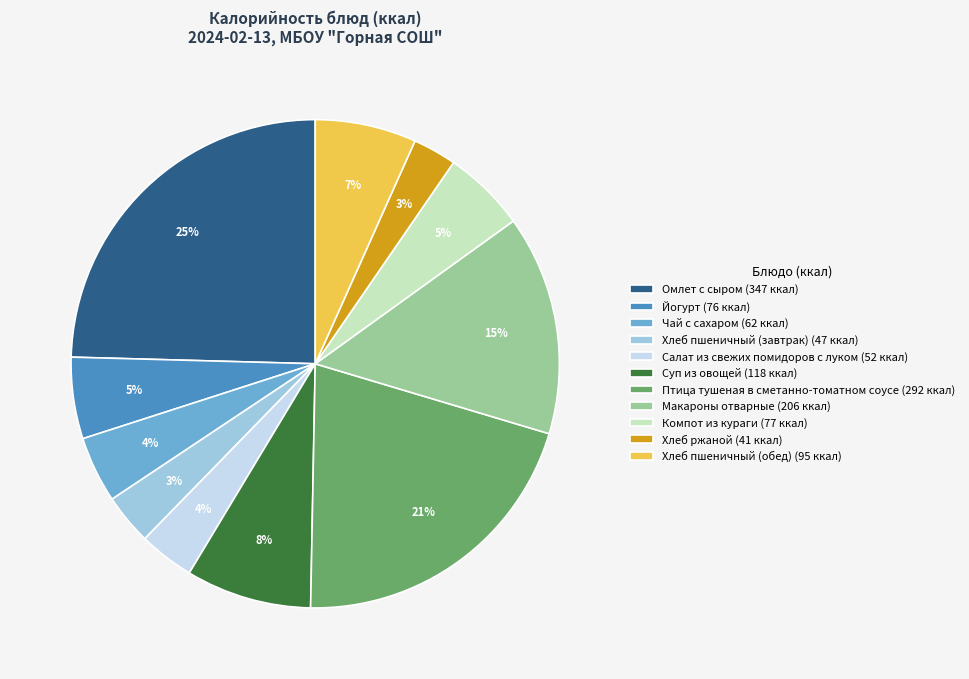

Between Салат из свежих помидоров с луком (52 ккал) and Птица тушеная в сметанно-томатном соусе (292 ккал), which is larger?

Птица тушеная в сметанно-томатном соусе (292 ккал)